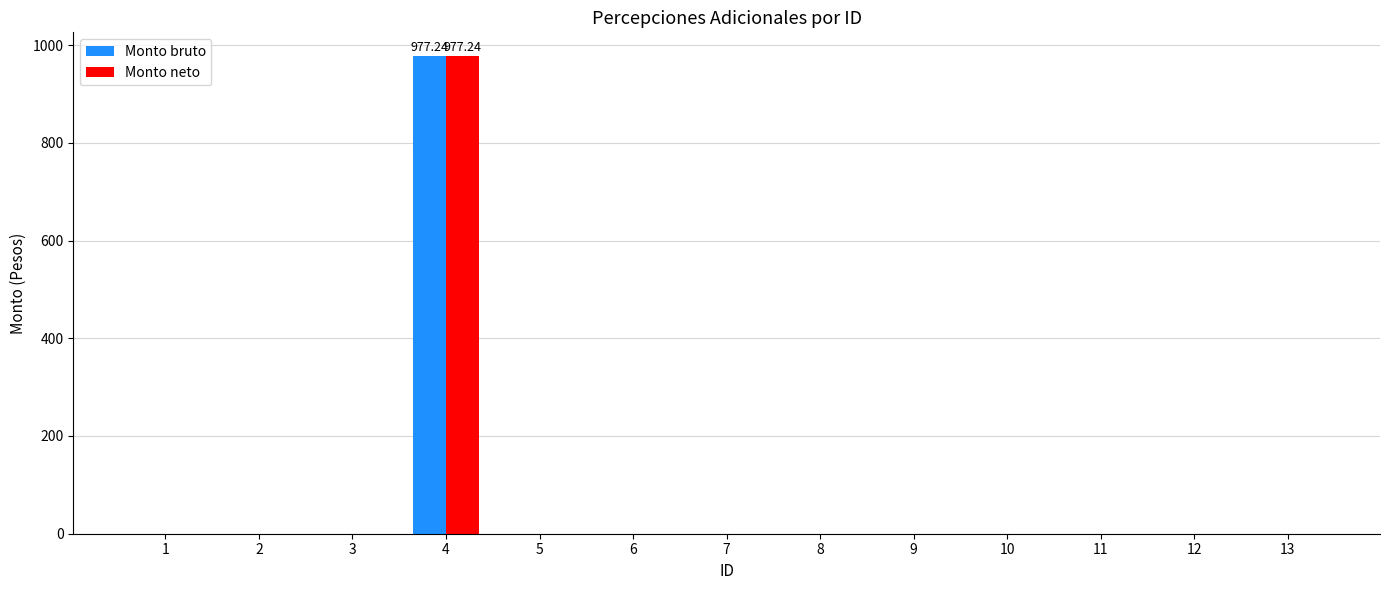

What is the sum of all Monto neto values?

977.2